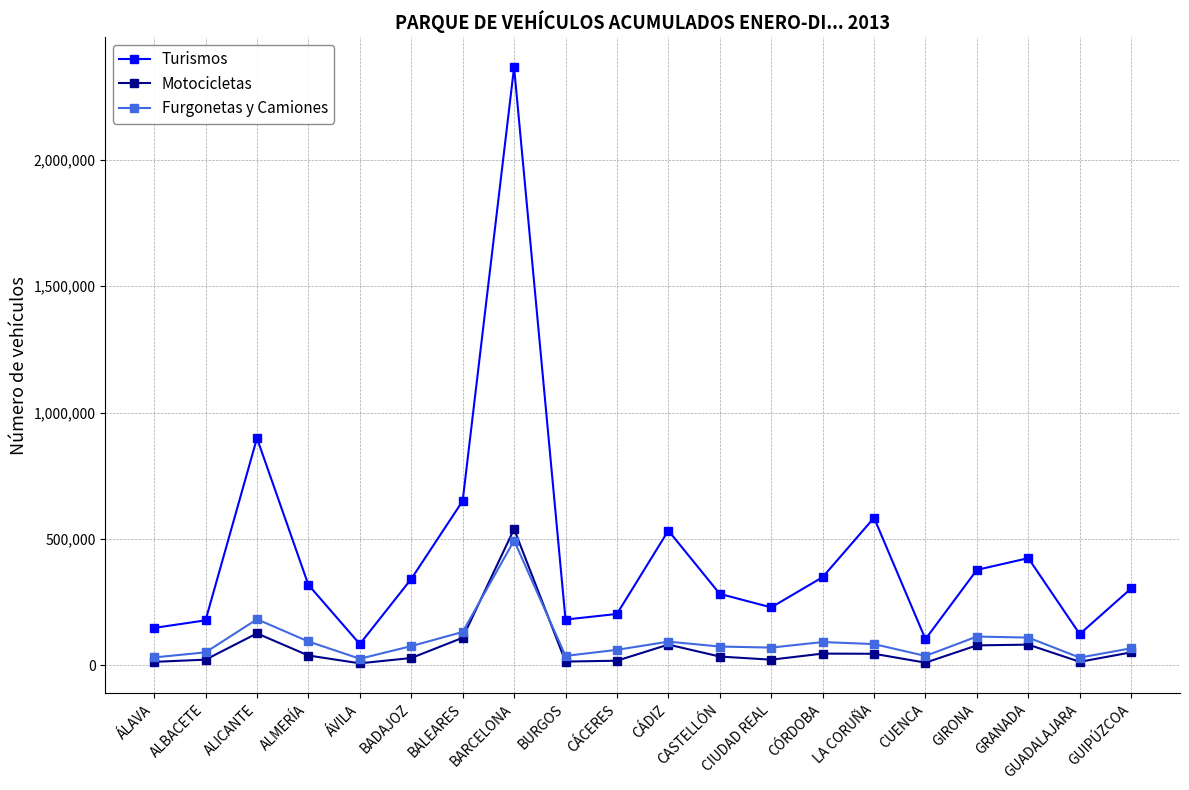

Where is the first local maximum for Motocicletas?

ALICANTE